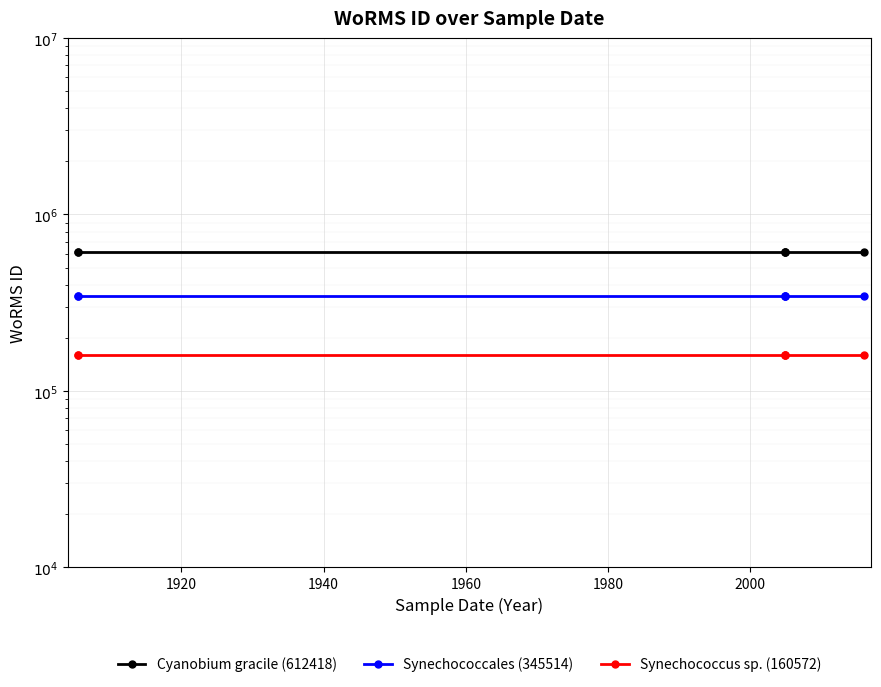

What is the sum of the Synechococcales (345514) values at 1980 and 2000?

691028